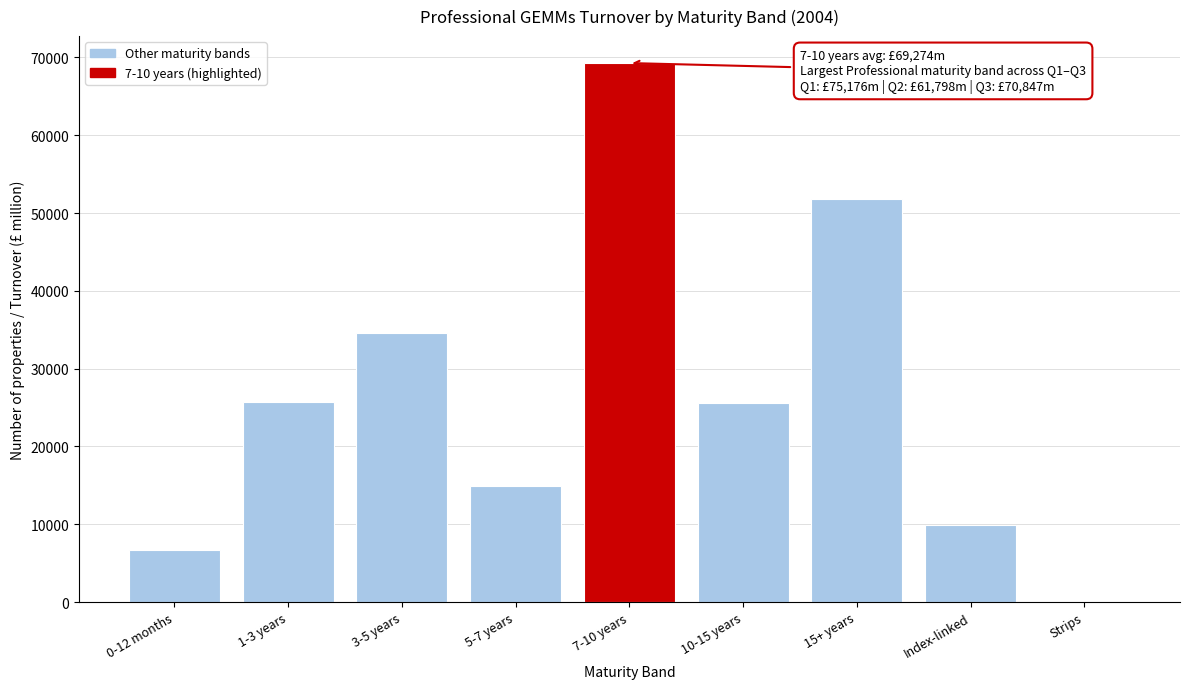

The value at 7-10 years is 69273.9. True or false?

True